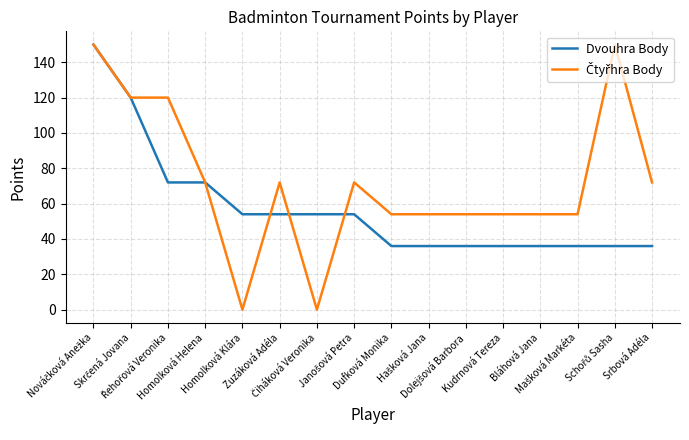

What is the greatest value displayed?

150